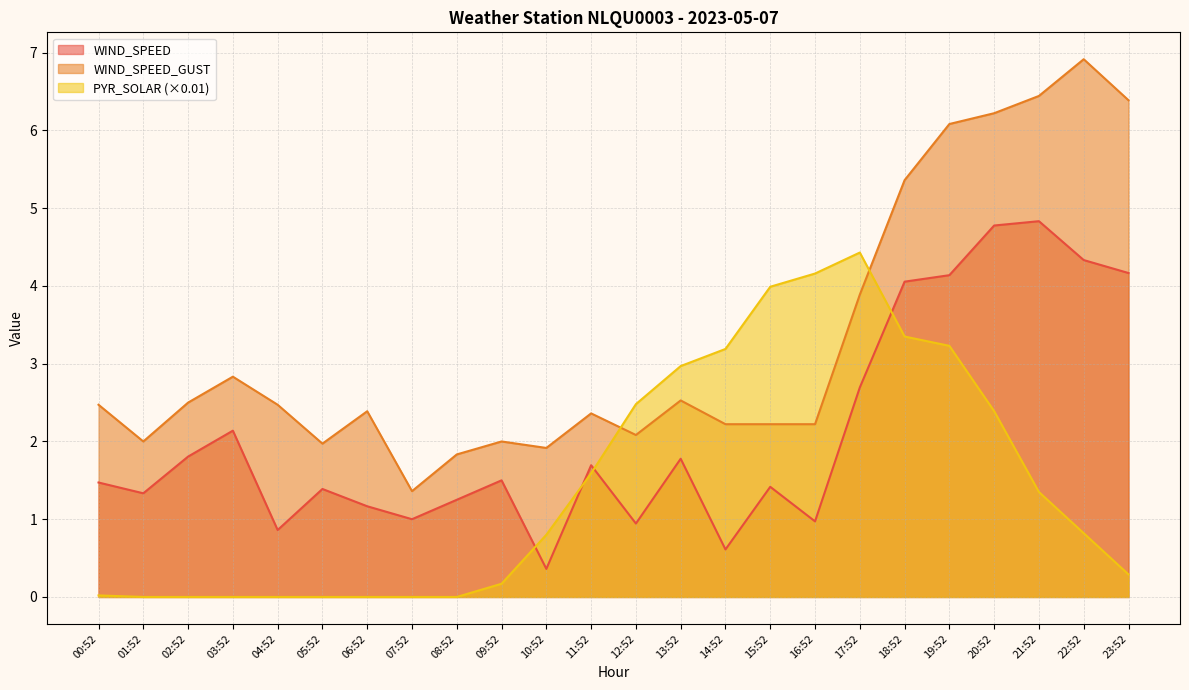

At which label is WIND_SPEED_GUST closest to 4?

17:52